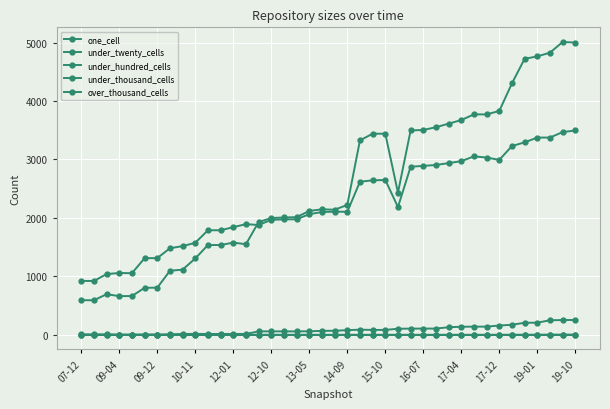

How many lines are shown in the chart?

5